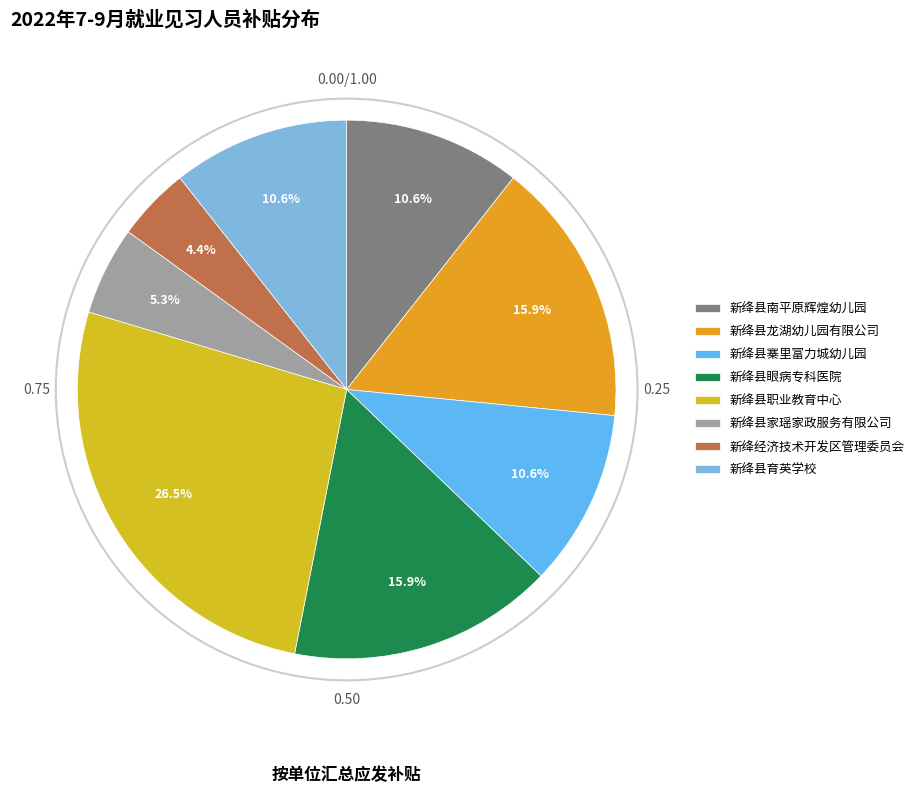

Count the number of slices in the pie.

8